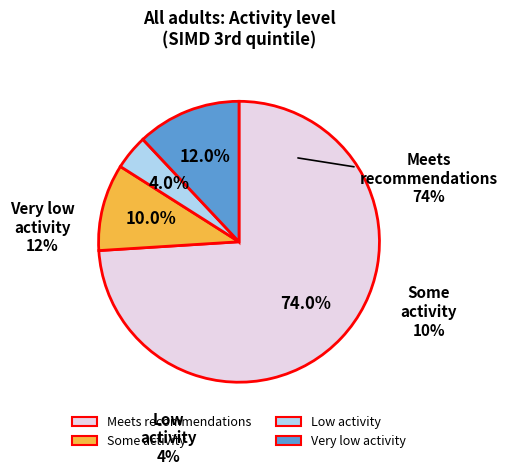

Do Some activity and Meets recommendations together represent more than half of the pie?

Yes